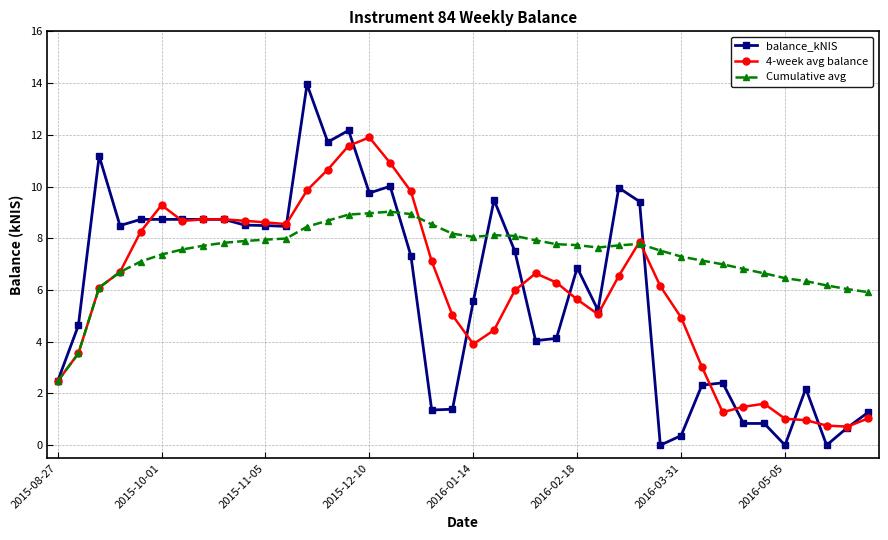

Which series has the largest total across all categories?

Cumulative avg